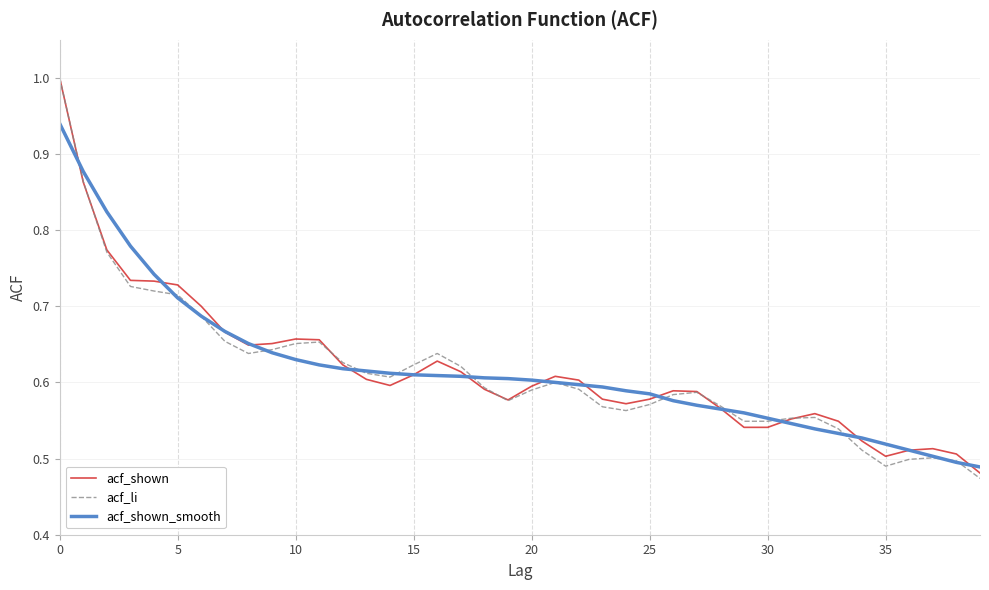

Is this an area chart (filled region under the line)?

No